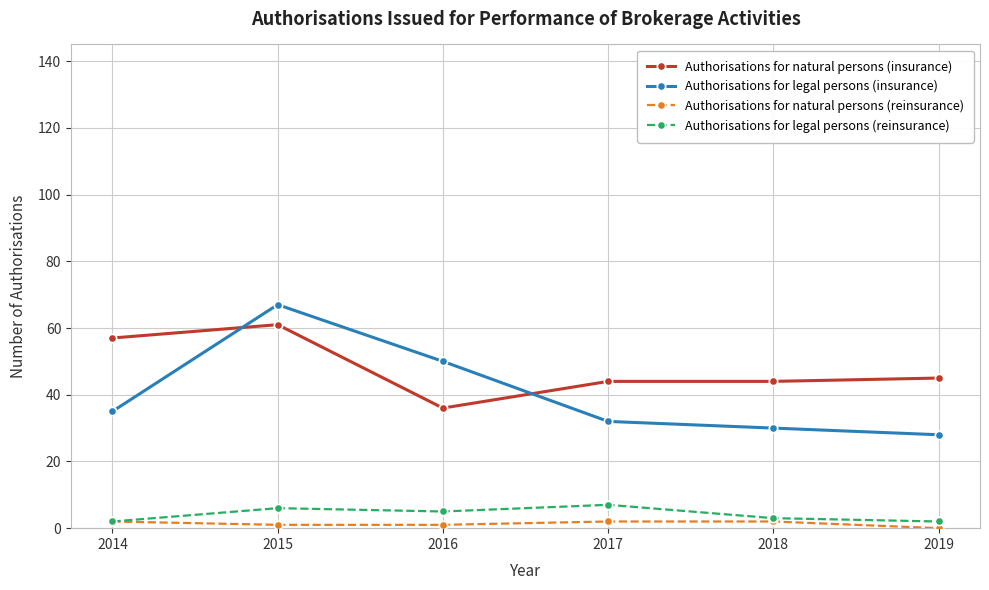

Where is the first local maximum for Authorisations for natural persons (insurance)?

2015